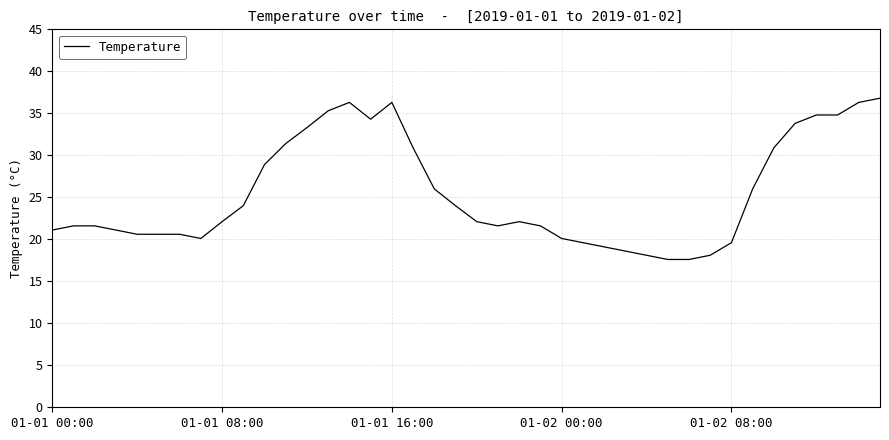

What is the difference between the maximum and minimum values?

19.2